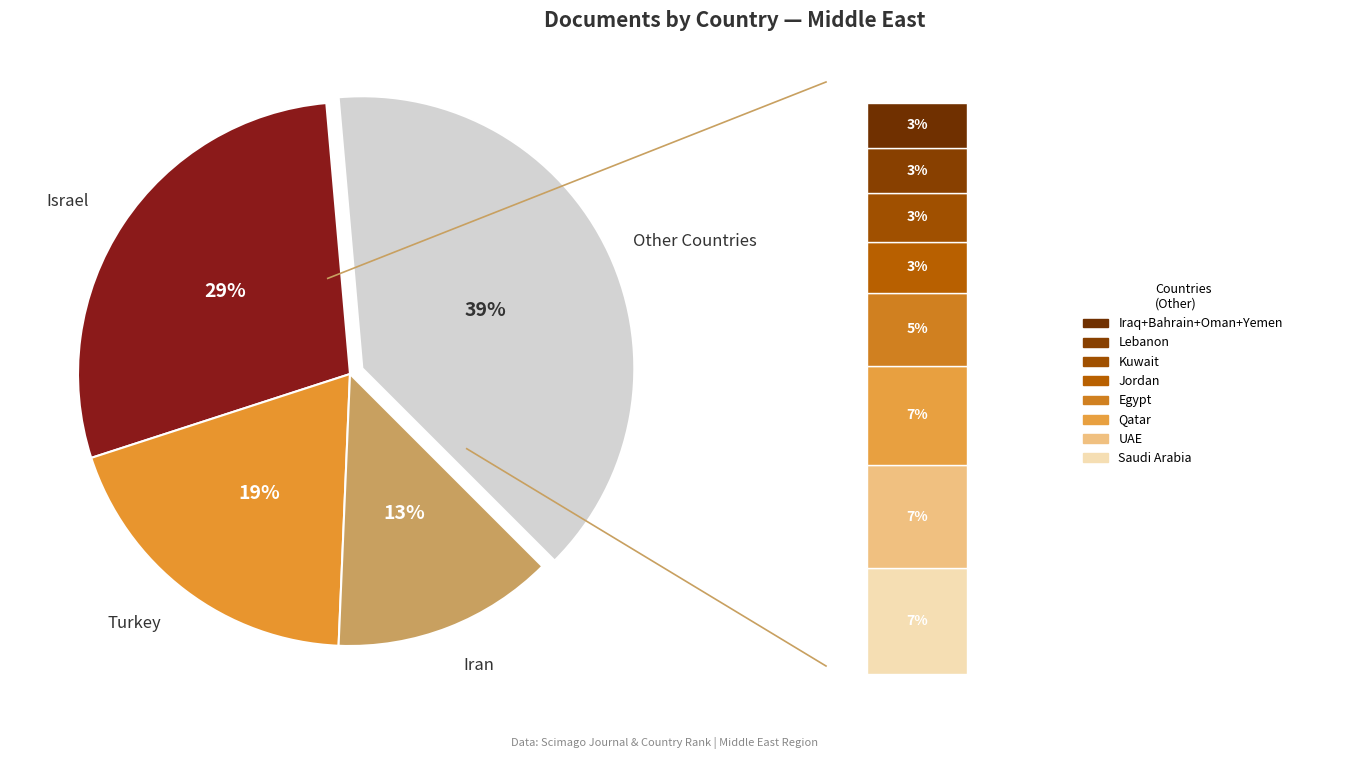

Does any single category account for the majority?

No